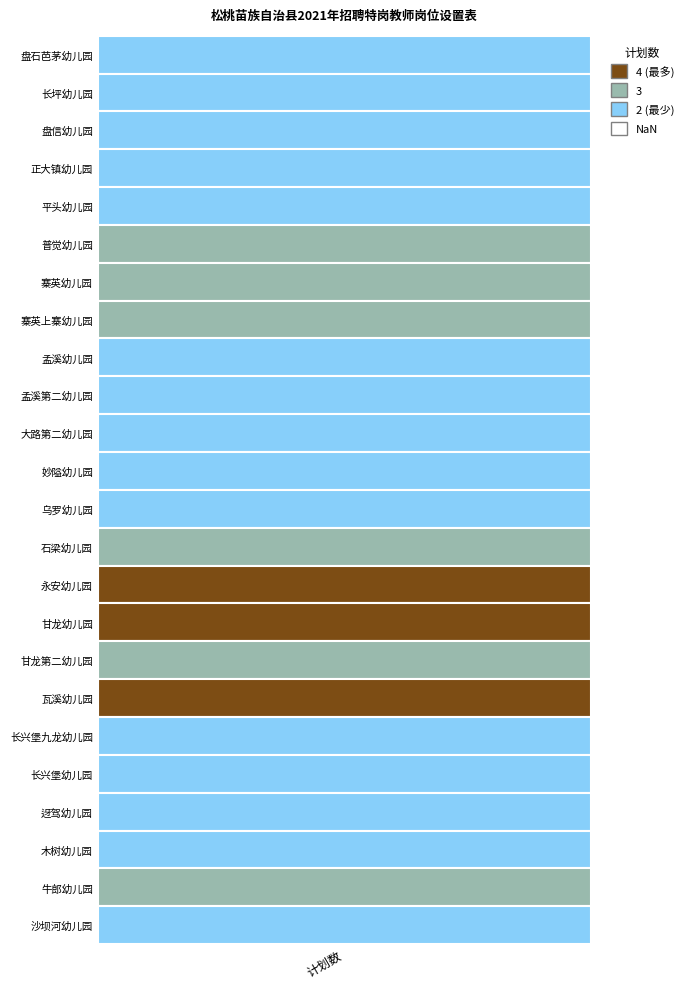

The chart shows a value of 3 at 7. True or false?

True